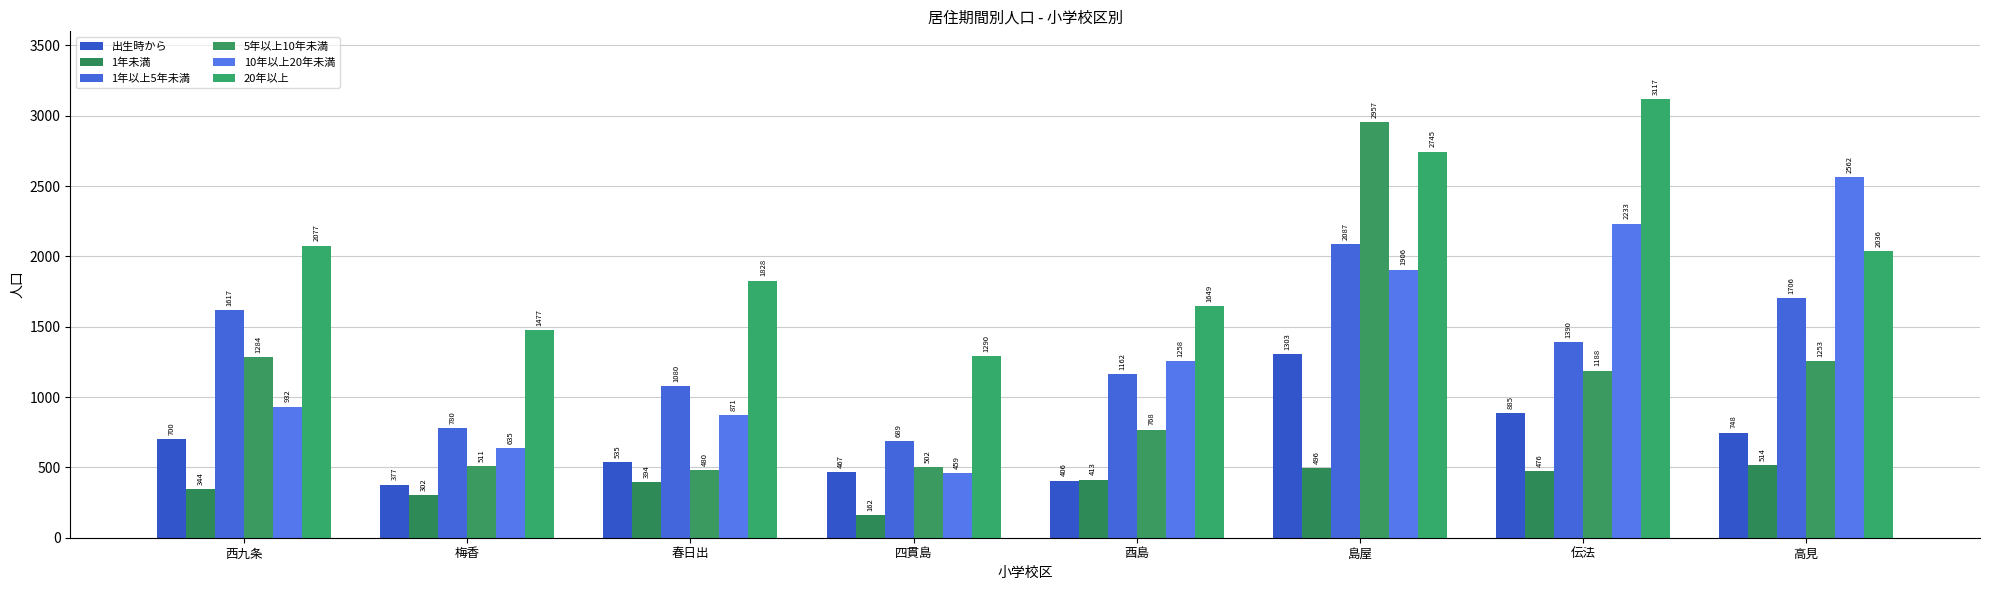

What is the maximum value for 出生時から?

1303